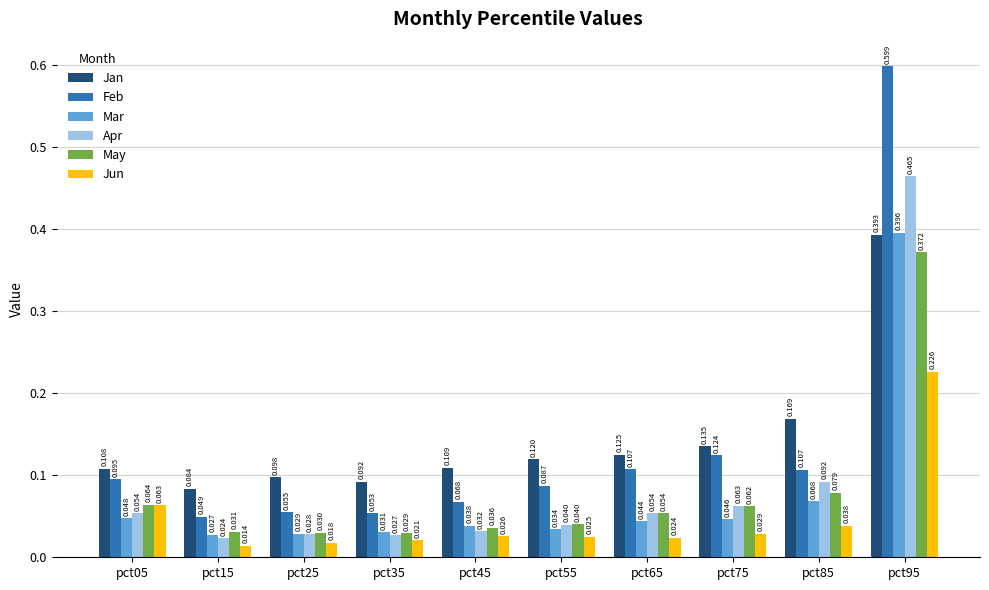

Which series changed the most between pct25 and pct75?

Feb